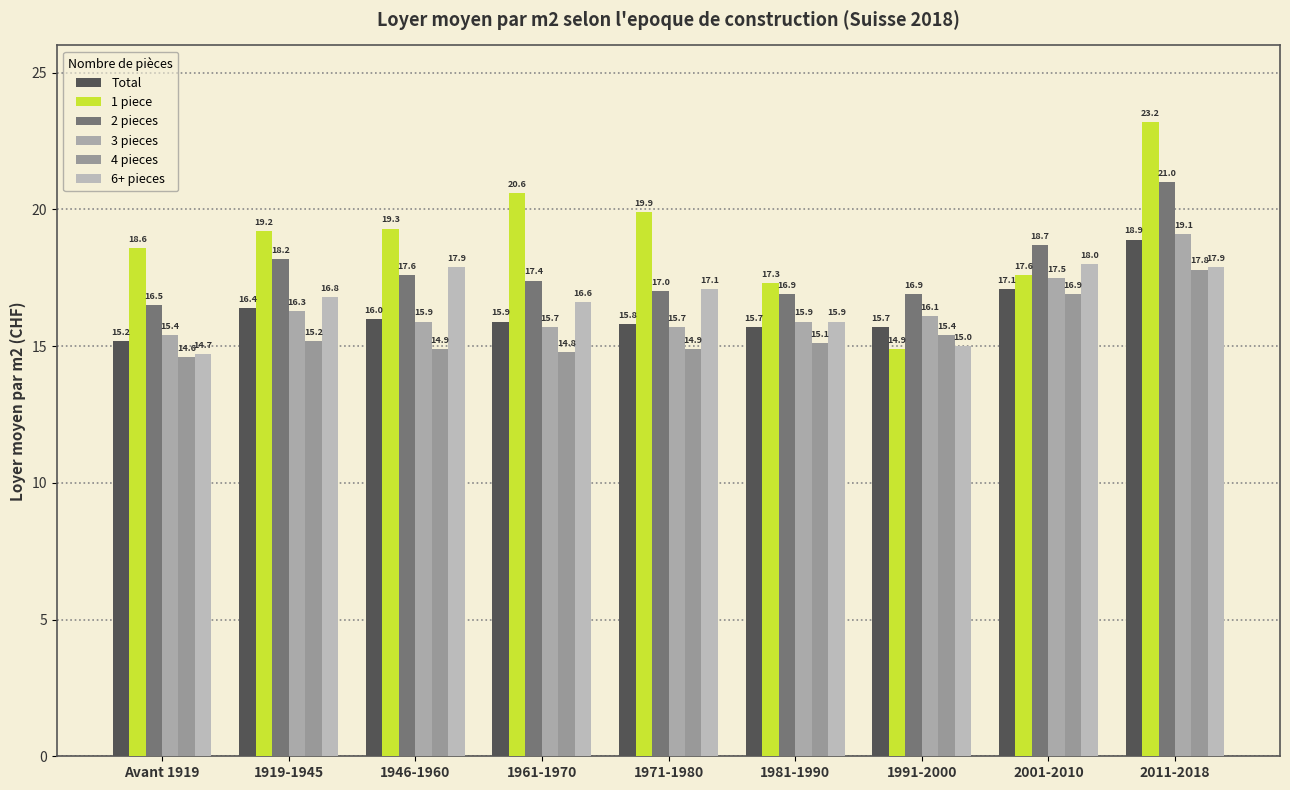

Where does the 4 pieces series first go above 15?

1919-1945